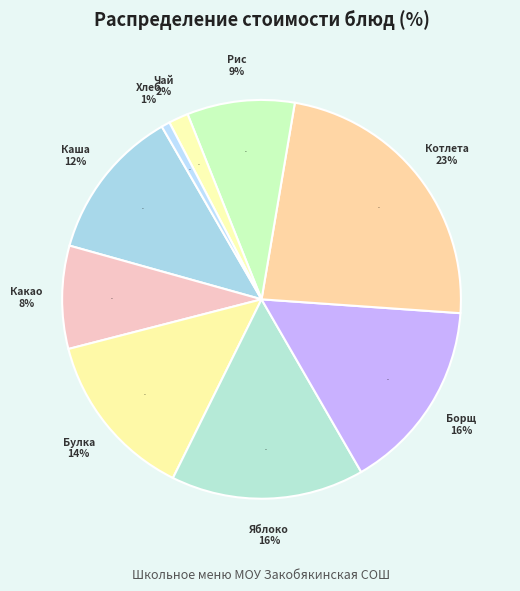

To the nearest percent, what portion does Каша Дружба с молоком represent?

12%